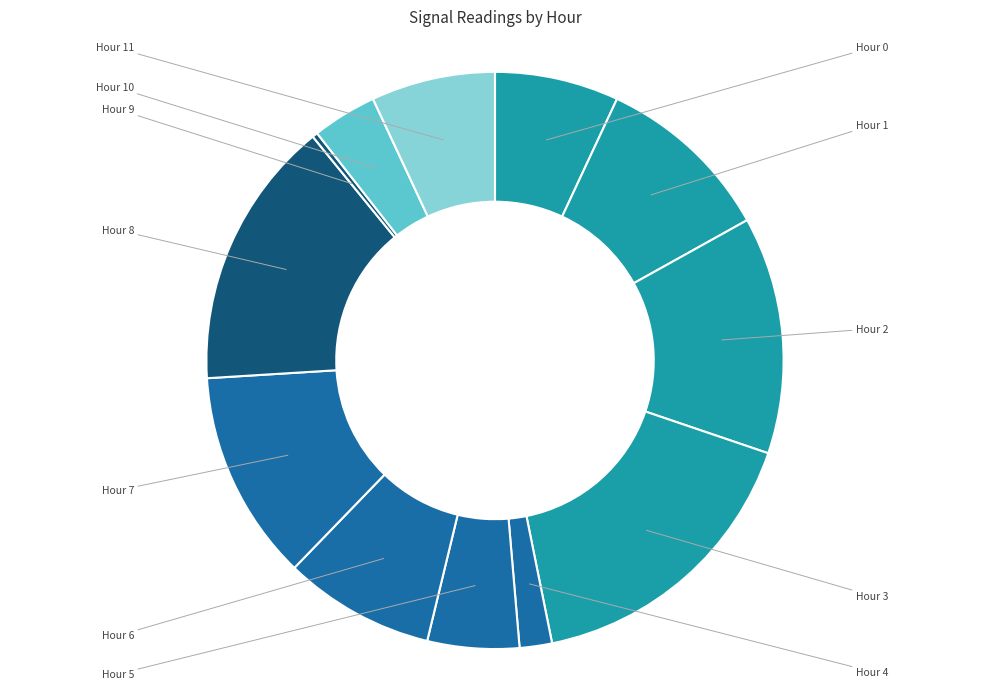

Count the number of slices in the pie.

12